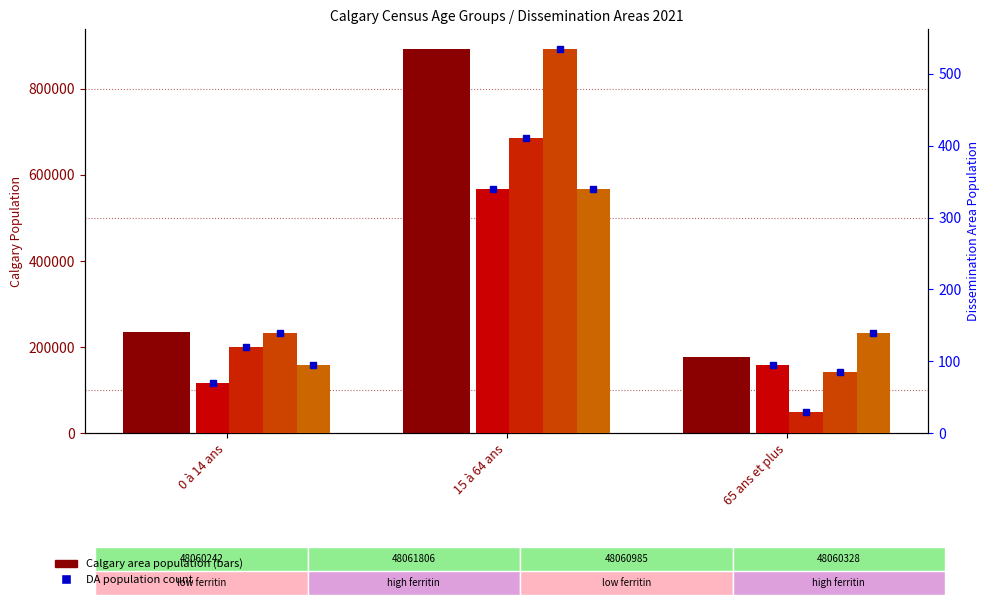

What is the difference between the highest and lowest values at 65 ans et plus?

177375